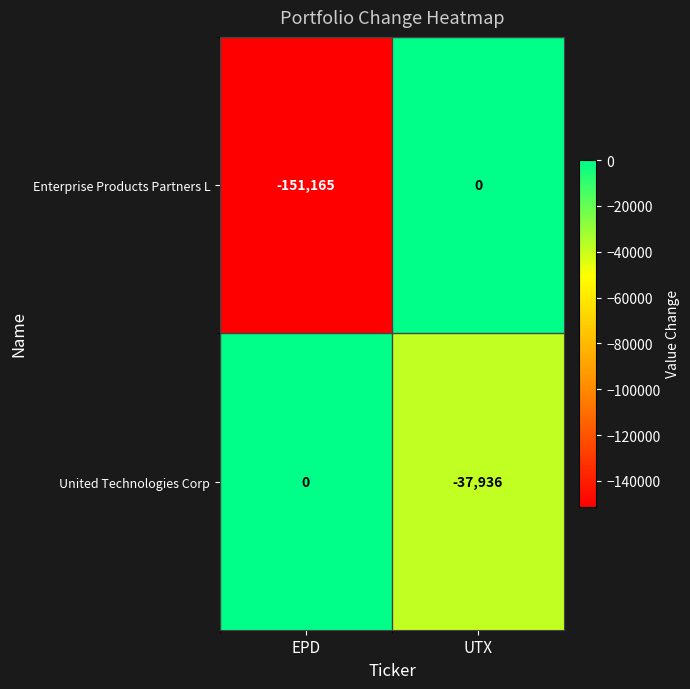

How many values in the Enterprise Products Partners L series are below 0?

1